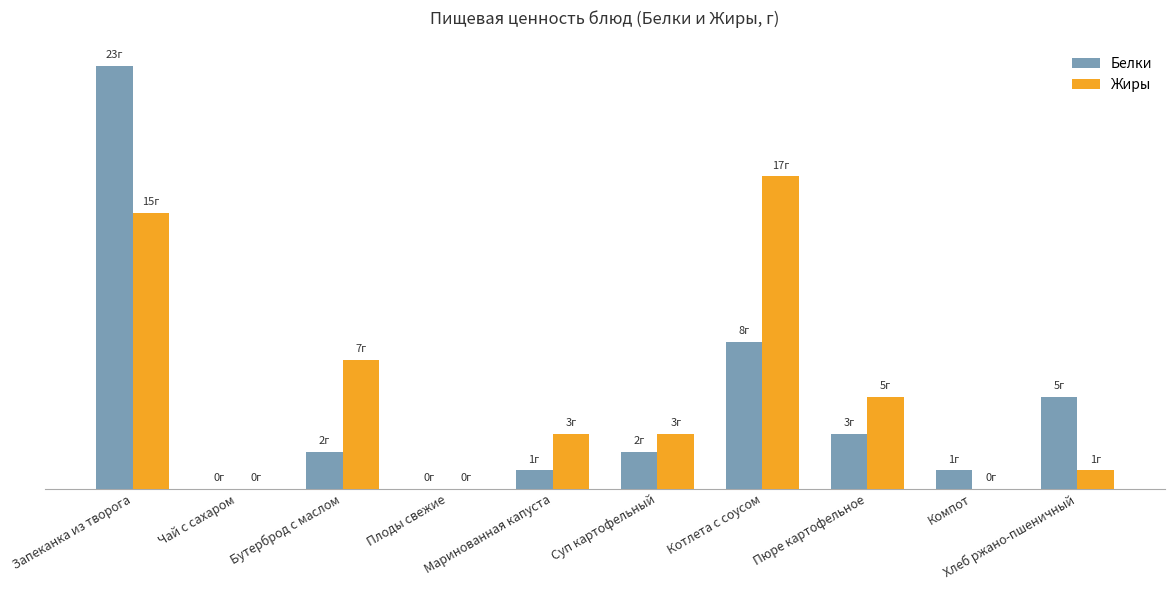

What are all the series names shown in the legend?

Белки, Жиры